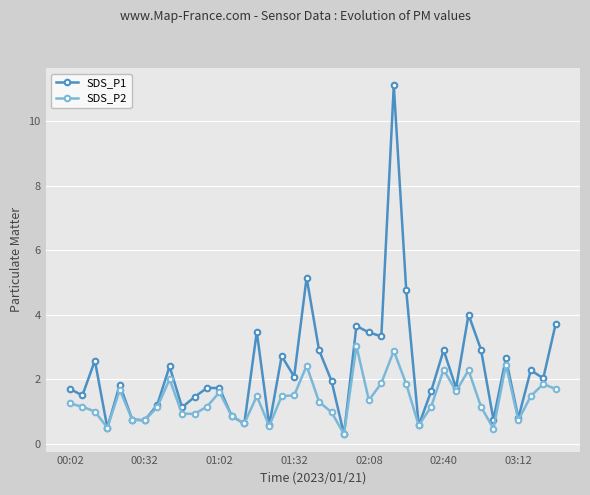

True or false: SDS_P1 has more than 2 interior local peaks.

True